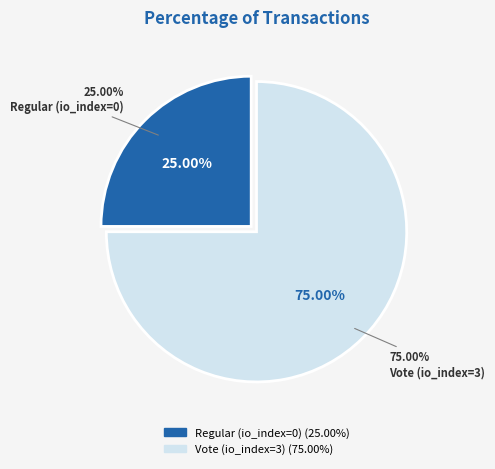

Combined, what portion of the pie is Regular (io_index=0) and Vote (io_index=3)?

100.0%